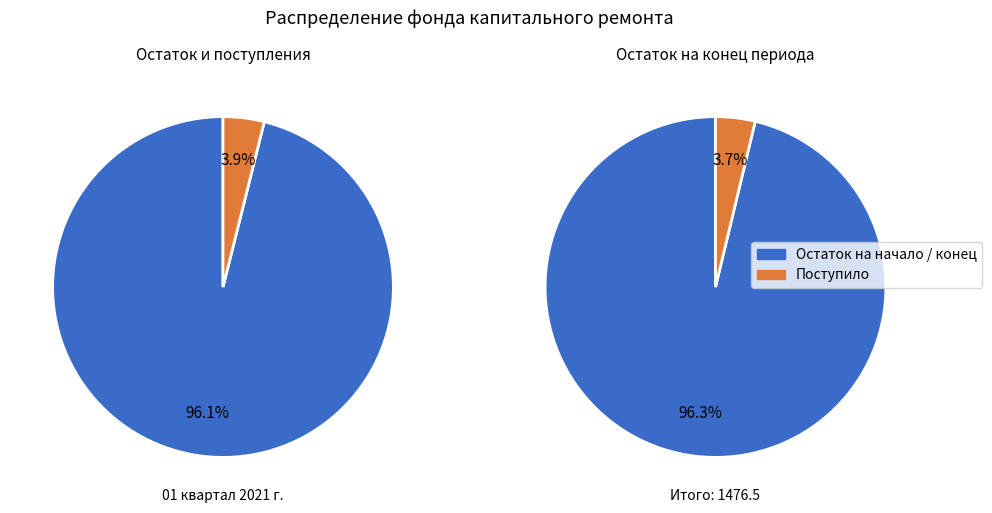

What is the difference between the highest and lowest values at Остаток на начало периода?

1419.0